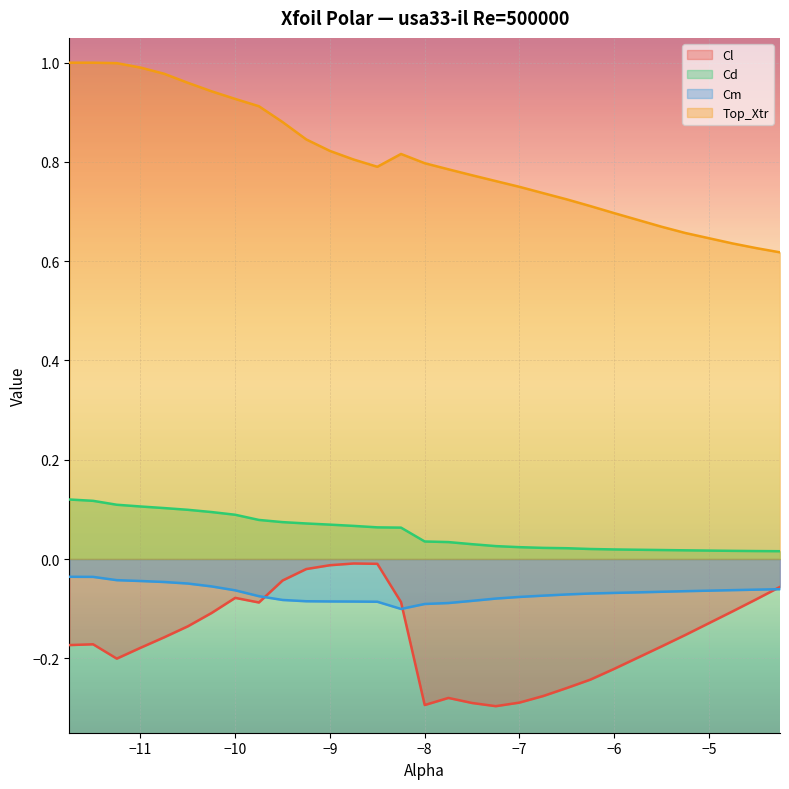

The Top_Xtr series shows 0.2 at -4.75. True or false?

False